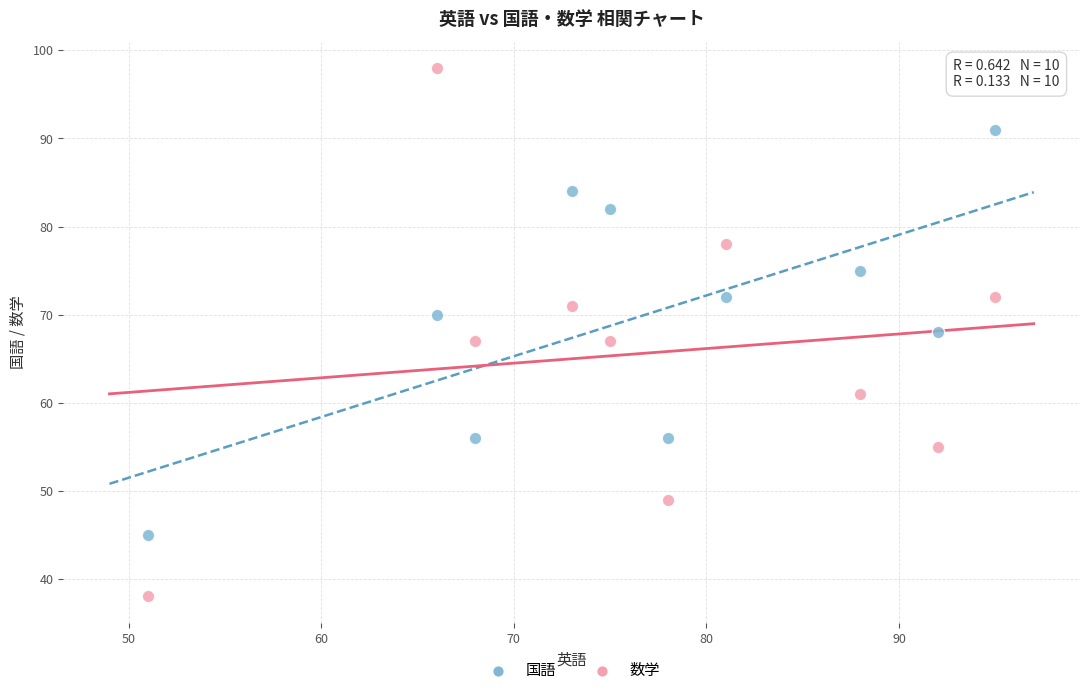

Which series reaches the minimum Y coordinate?

数学